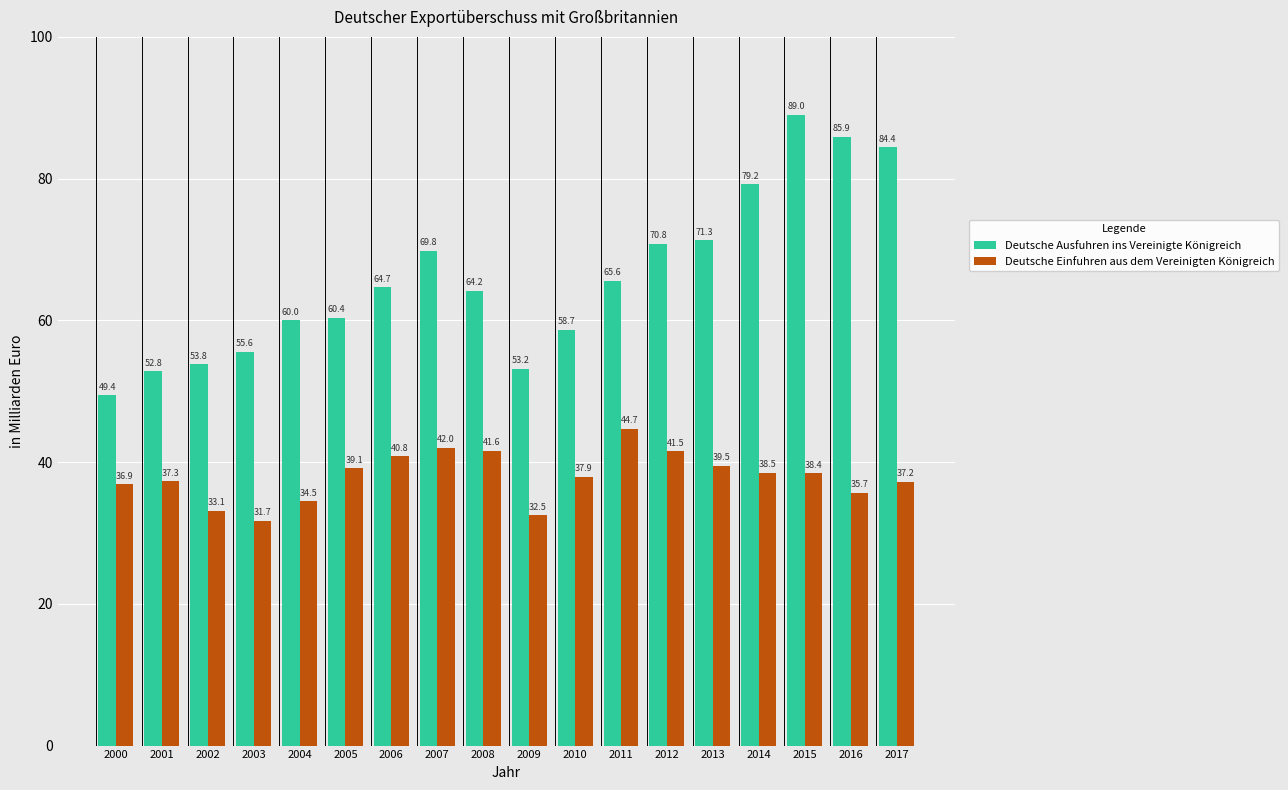

What is the difference between the Deutsche Ausfuhren ins Vereinigte Königreich values at 2012 and 2006?

6.1